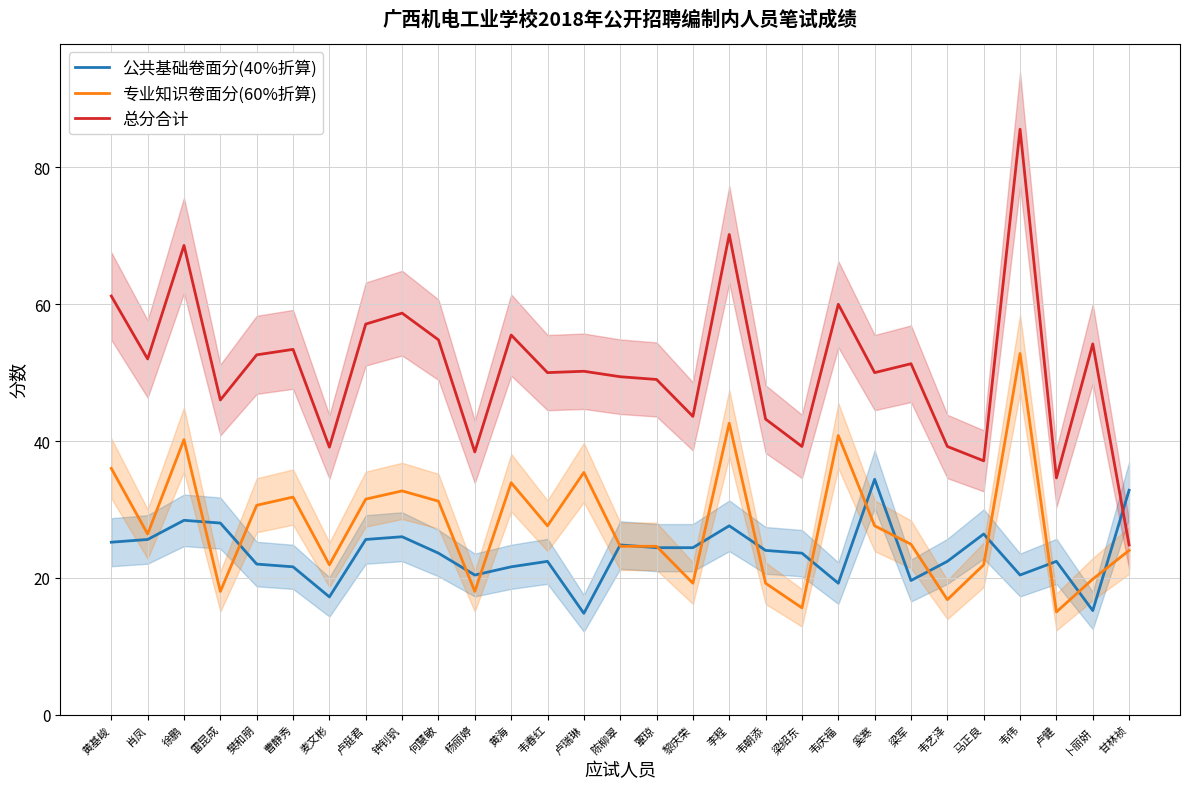

Reading right to left, what are all the values shown in this chart?

公共基础卷面分(40%折算): 甘林祯=32.8	卜丽妍=15.2	卢健=22.4	韦伟=20.4	马正良=26.4	韦艺泽=22.4	梁军=19.6	奚寒=34.4	韦庆福=19.2	梁绍东=23.6	韦朝添=24.0	李程=27.6	黎庆荣=24.4	覃琼=24.4	陈柳翠=24.8	卢瑞琳=14.8	韦春红=22.4	黄海=21.6	杨丽婷=20.4	何慧敏=23.6	钟钊钒=26.0	卢挺君=25.6	麦文彬=17.2	曹静秀=21.6	樊和朋=22.0	雷昆成=28.0	徐鹏=28.4	肖凤=25.6	黄基峻=25.2
专业知识卷面分(60%折算): 甘林祯=24.0	卜丽妍=19.8	卢健=15.0	韦伟=52.8	马正良=21.9	韦艺泽=16.8	梁军=24.9	奚寒=27.6	韦庆福=40.8	梁绍东=15.6	韦朝添=19.2	李程=42.6	黎庆荣=19.2	覃琼=24.6	陈柳翠=24.6	卢瑞琳=35.4	韦春红=27.6	黄海=33.9	杨丽婷=18.0	何慧敏=31.2	钟钊钒=32.7	卢挺君=31.5	麦文彬=21.9	曹静秀=31.8	樊和朋=30.6	雷昆成=18.0	徐鹏=40.2	肖凤=26.4	黄基峻=36.0
总分合计: 甘林祯=24.8	卜丽妍=54.2	卢健=34.6	韦伟=85.6	马正良=37.1	韦艺泽=39.2	梁军=51.3	奚寒=50.0	韦庆福=60.0	梁绍东=39.2	韦朝添=43.2	李程=70.2	黎庆荣=43.6	覃琼=49.0	陈柳翠=49.4	卢瑞琳=50.2	韦春红=50.0	黄海=55.5	杨丽婷=38.4	何慧敏=54.8	钟钊钒=58.7	卢挺君=57.1	麦文彬=39.1	曹静秀=53.4	樊和朋=52.6	雷昆成=46.0	徐鹏=68.6	肖凤=52.0	黄基峻=61.2